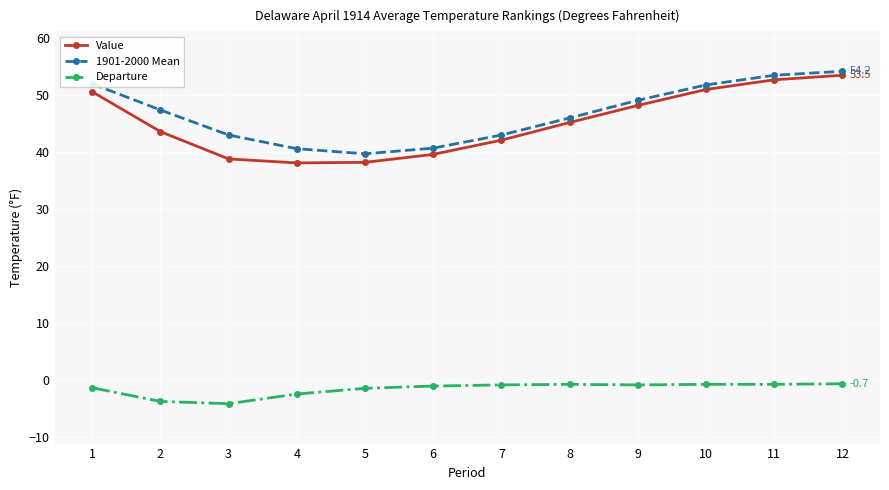

What is the value of the 1901-2000 Mean point at the 12th from the left?

54.2